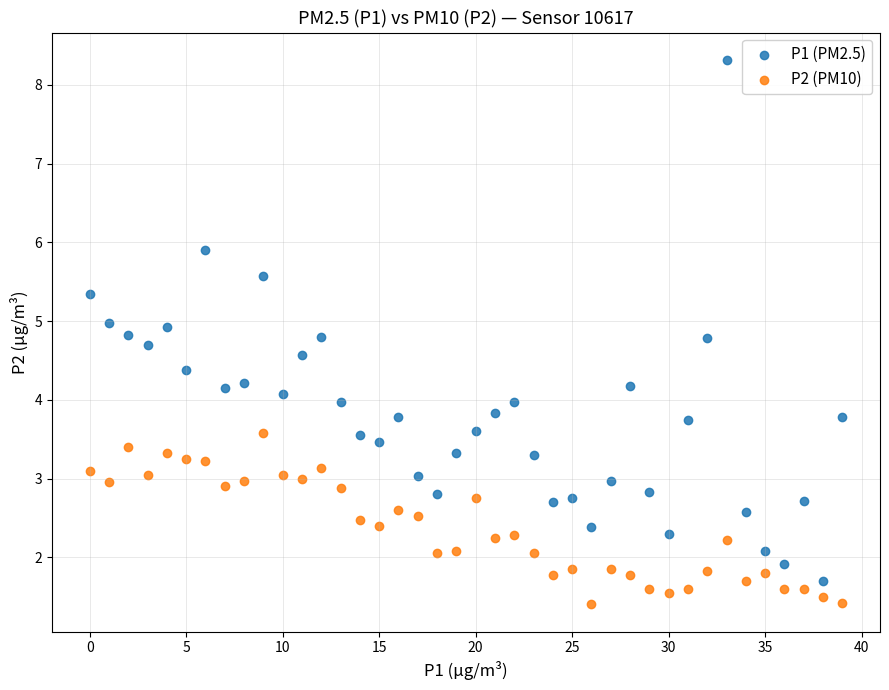

Which series reaches the minimum Y coordinate?

P2 (PM10)